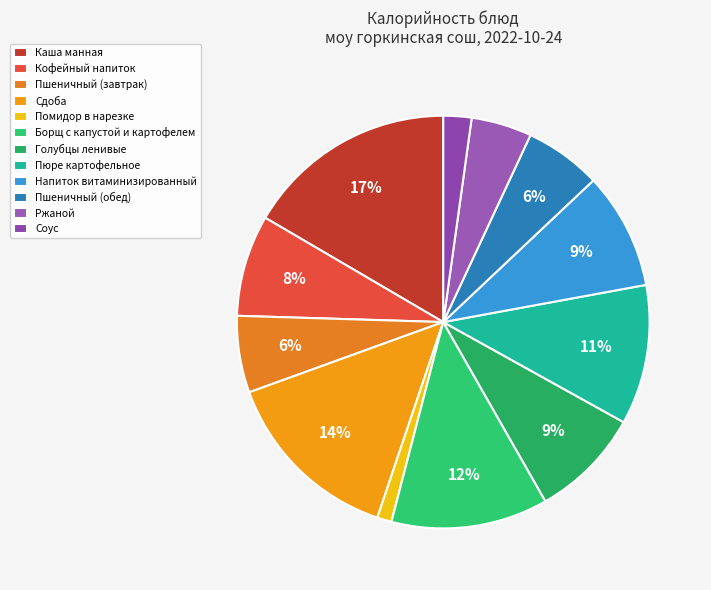

What percentage is the Кофейный напиток slice, to the nearest percent?

8%